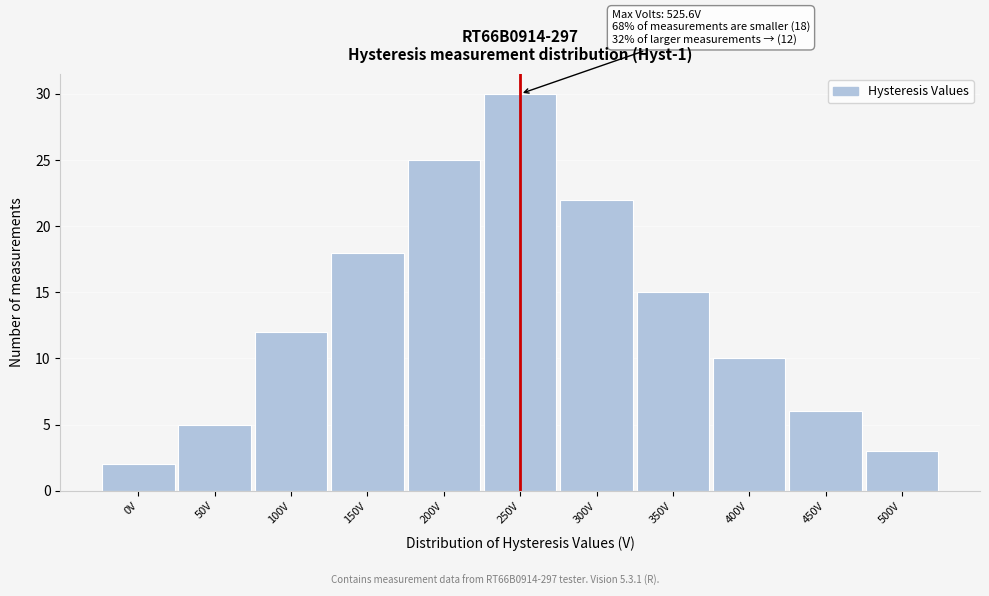

Reading right to left, transcribe all the data shown in this chart.

500V=3	450V=6	400V=10	350V=15	300V=22	250V=30	200V=25	150V=18	100V=12	50V=5	0V=2